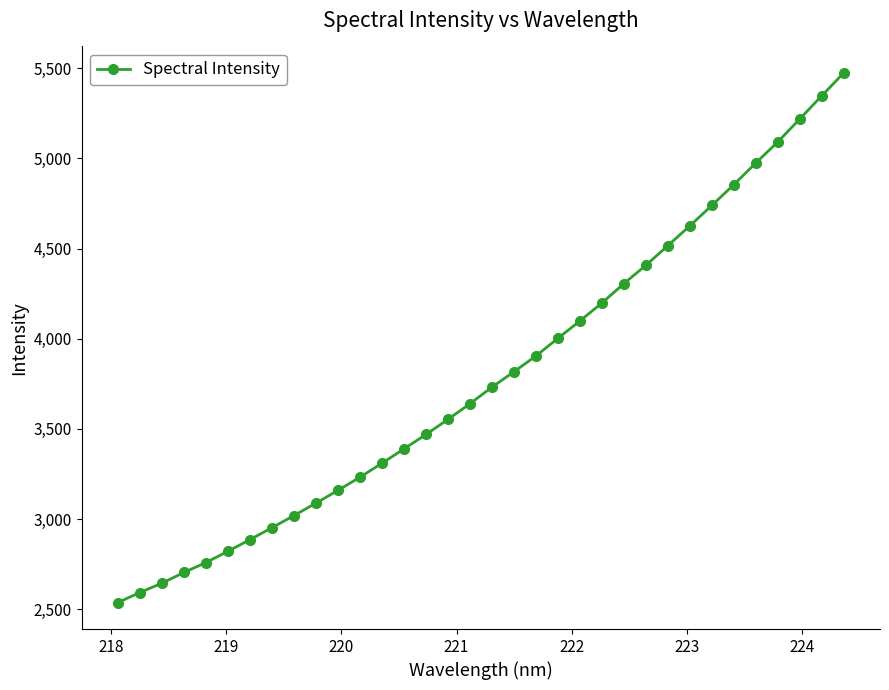

What is the greatest value displayed?

5473.6